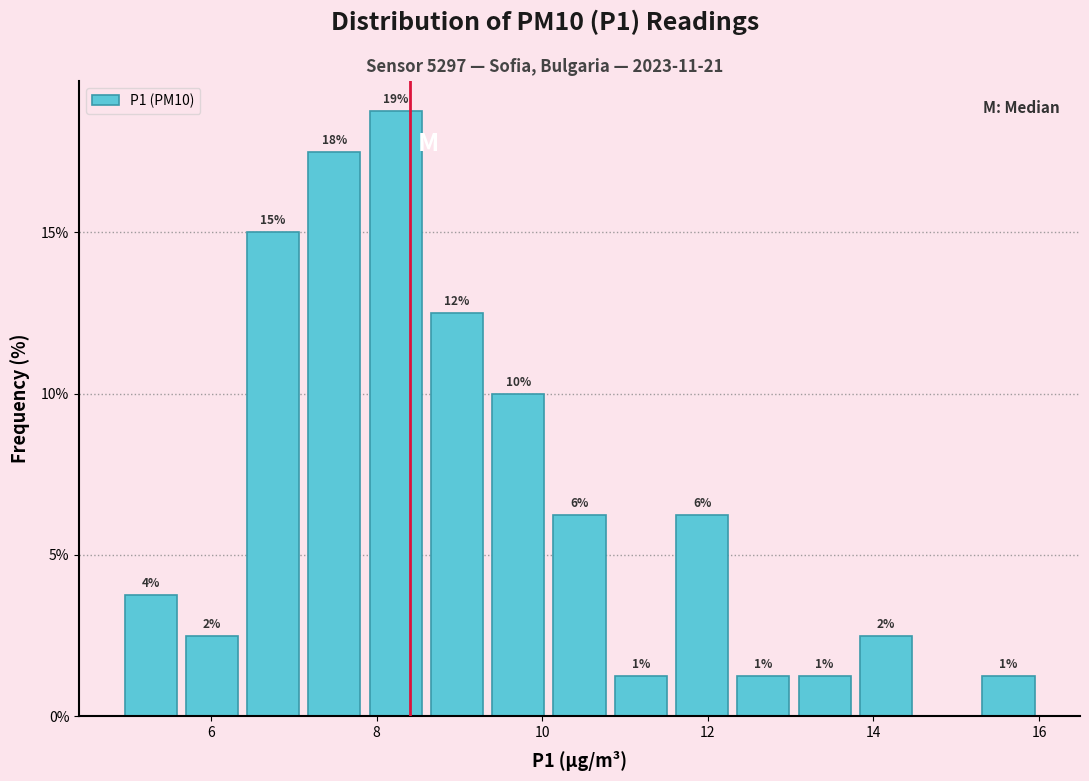

Read against the x-axis, roughly where is the centre of the tallest bar?

8.2